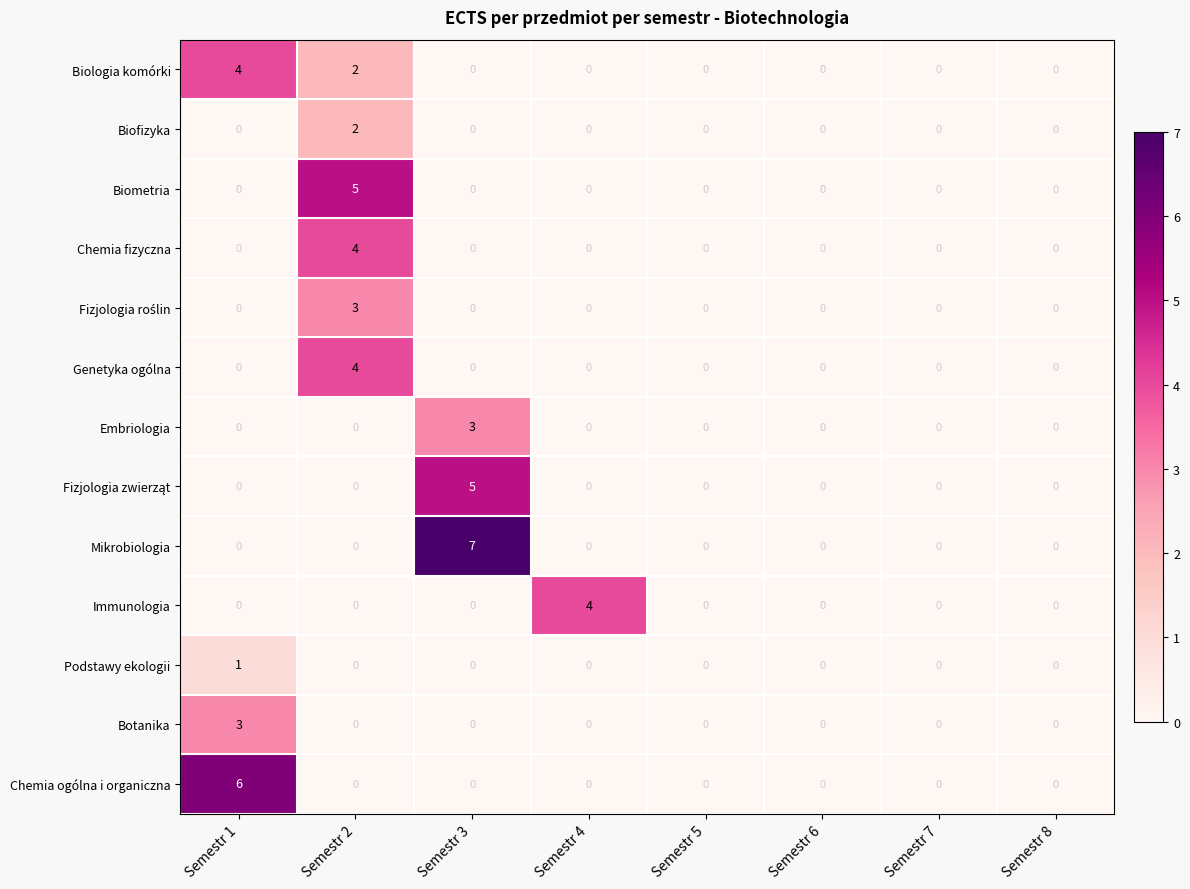

Which series changed the most between Semestr 4 and Semestr 5?

Immunologia